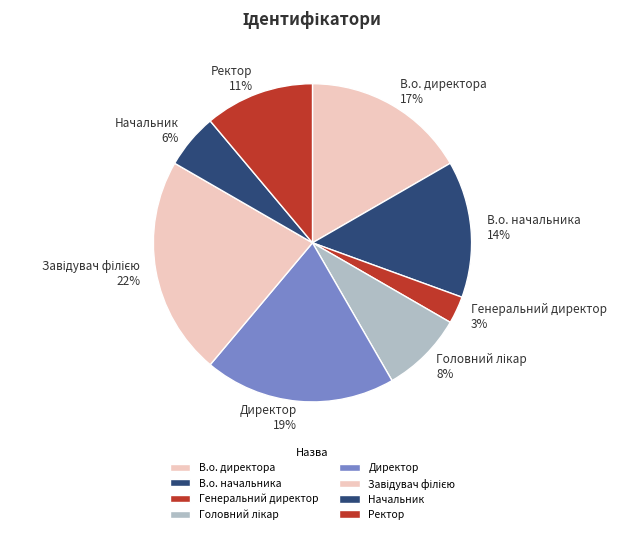

True or false: Директор accounts for 32% of the total.

False